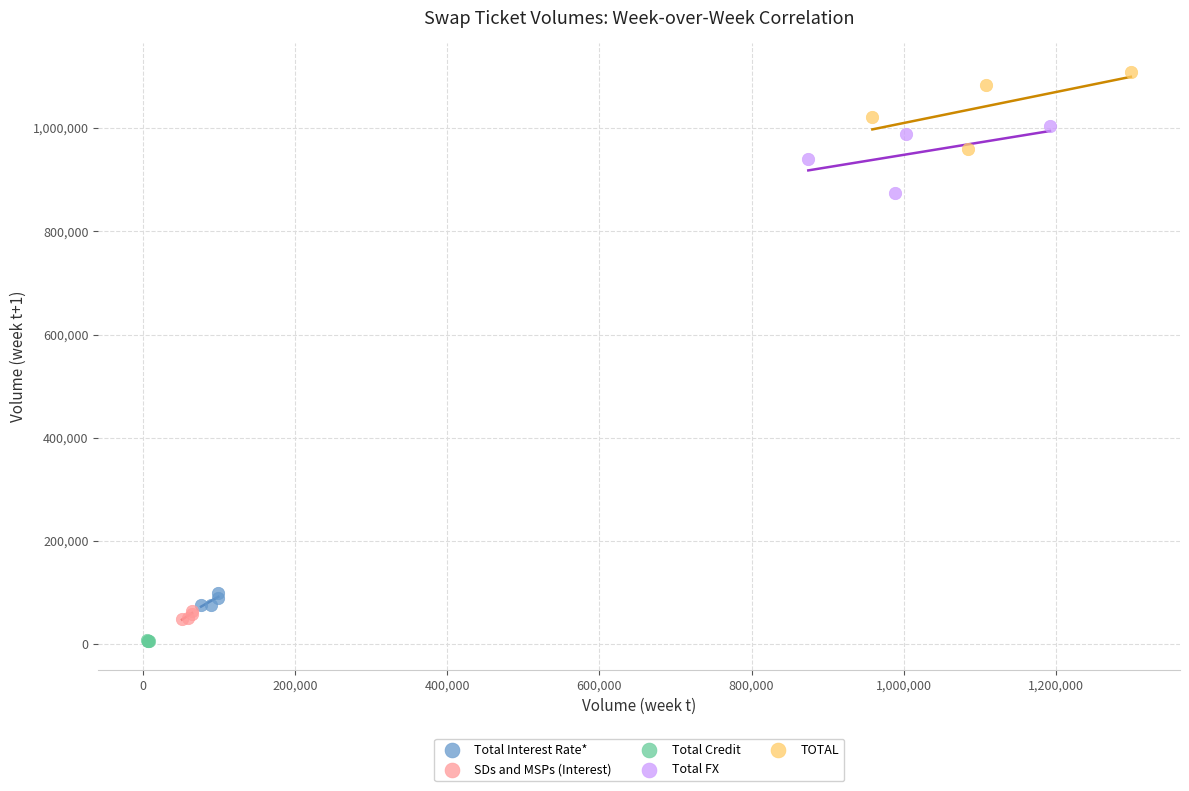

Which series reaches the maximum Y coordinate?

TOTAL